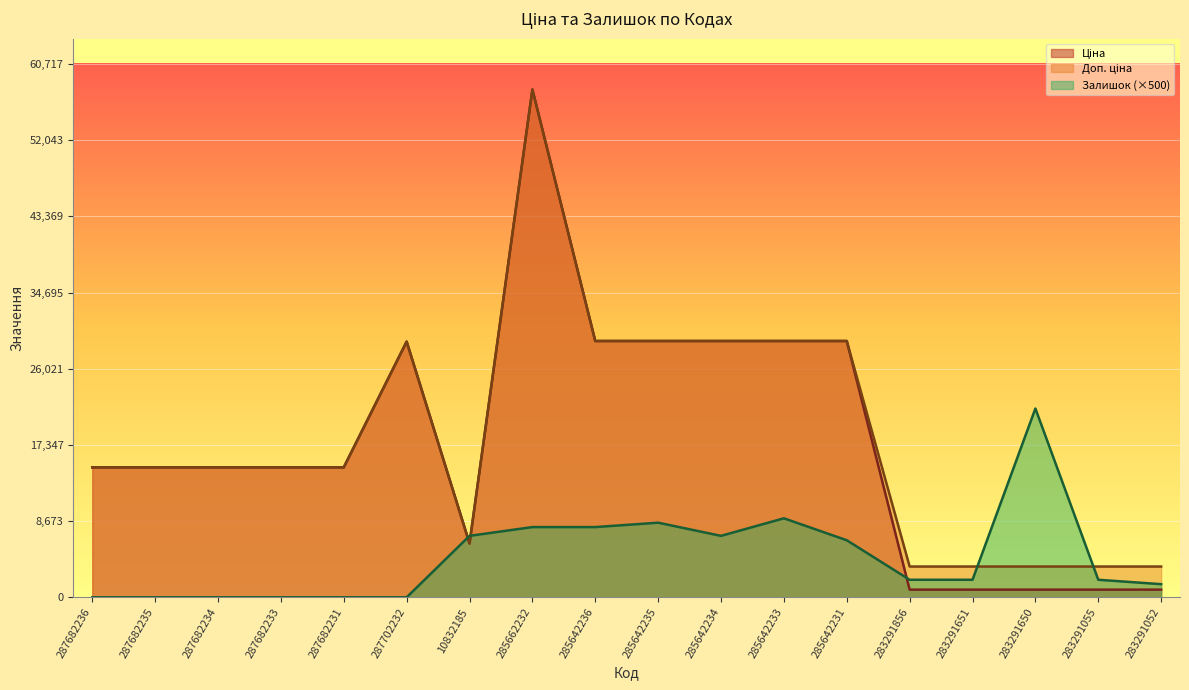

Reading left to right, list all the values displayed in this chart.

Ціна: 14800.8	14800.8	14800.8	14800.8	14800.8	29119.2	6143.2	57826.2	29188.5	29188.5	29188.5	29188.5	29188.5	877.0	877.0	877.0	877.0	877.0
Доп. ціна: 14800.8	14800.8	14800.8	14800.8	14800.8	29119.2	6143.2	57826.2	29188.5	29188.5	29188.5	29188.5	29188.5	3507.9	3507.9	3507.9	3507.9	3507.9
Залишок: 0.0	0.0	0.0	0.0	0.0	0.0	7000.0	8000.0	8000.0	8500.0	7000.0	9000.0	6500.0	2000.0	2000.0	21500.0	2000.0	1500.0